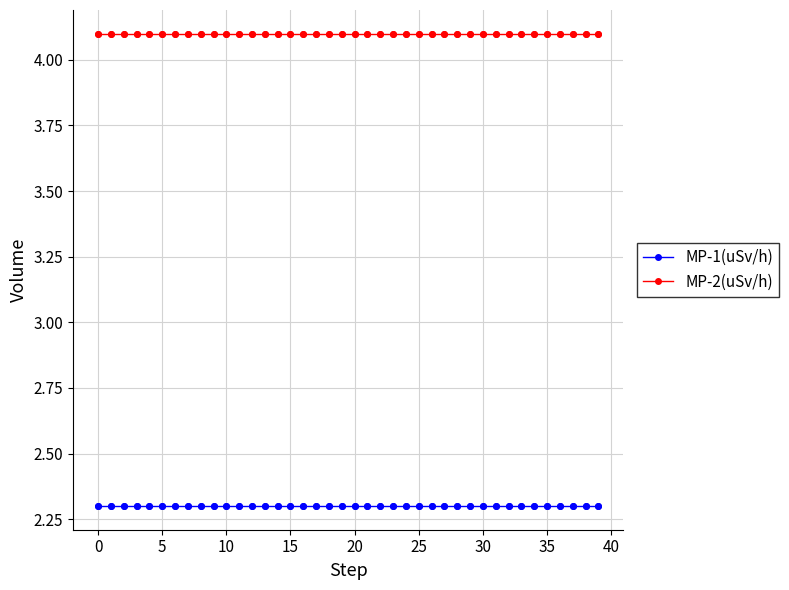

What are all the series names shown in the legend?

MP-1(uSv/h), MP-2(uSv/h)